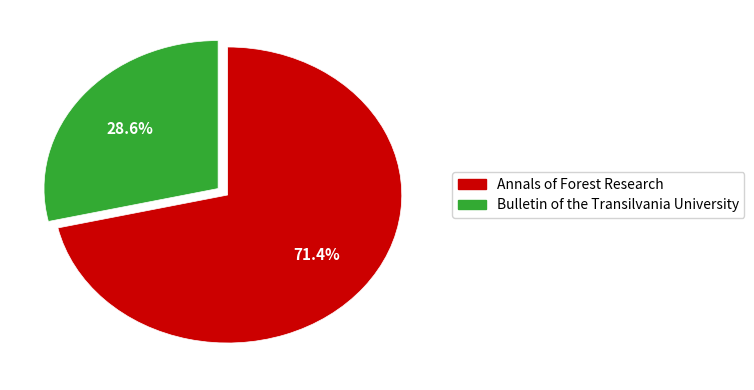

How many segments does this pie chart have?

2